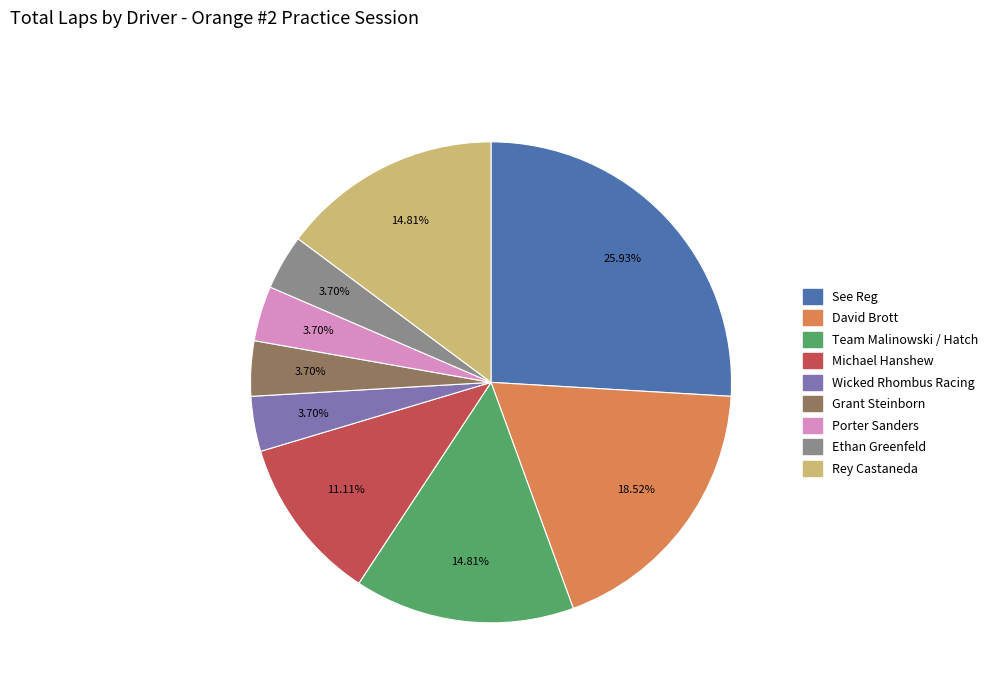

To the nearest percent, what is the combined percentage of Rey Castaneda and Team Malinowski / Hatch?

30%